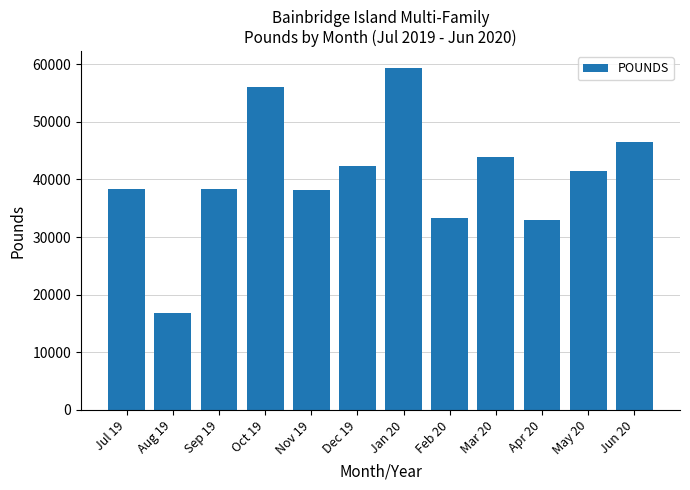

What is the sum of the values at Oct 19 and Nov 19?

94260